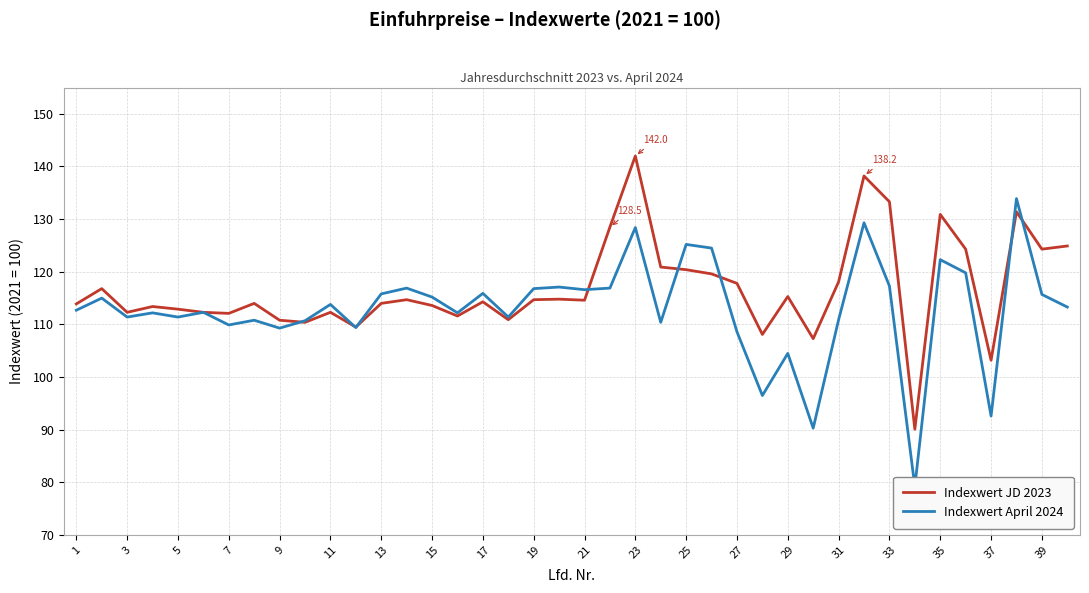

Reading right to left, transcribe all the data shown in this chart.

Indexwert JD 2023: 124.9	124.3	131.4	103.2	124.3	130.9	90.1	133.3	138.2	118.1	107.3	115.3	108.1	117.8	119.6	120.4	120.9	142.0	128.5	114.6	114.8	114.7	110.9	114.3	111.6	113.6	114.7	114.0	109.5	112.3	110.4	110.8	114.0	112.1	112.3	112.9	113.4	112.3	116.8	113.9
Indexwert April 2024: 113.3	115.7	133.9	92.6	119.8	122.3	79.2	117.3	129.3	110.9	90.3	104.5	96.5	108.6	124.5	125.2	110.4	128.4	116.9	116.6	117.1	116.8	111.4	115.9	112.2	115.2	116.9	115.8	109.4	113.8	110.7	109.3	110.8	109.9	112.3	111.4	112.2	111.4	115.0	112.7